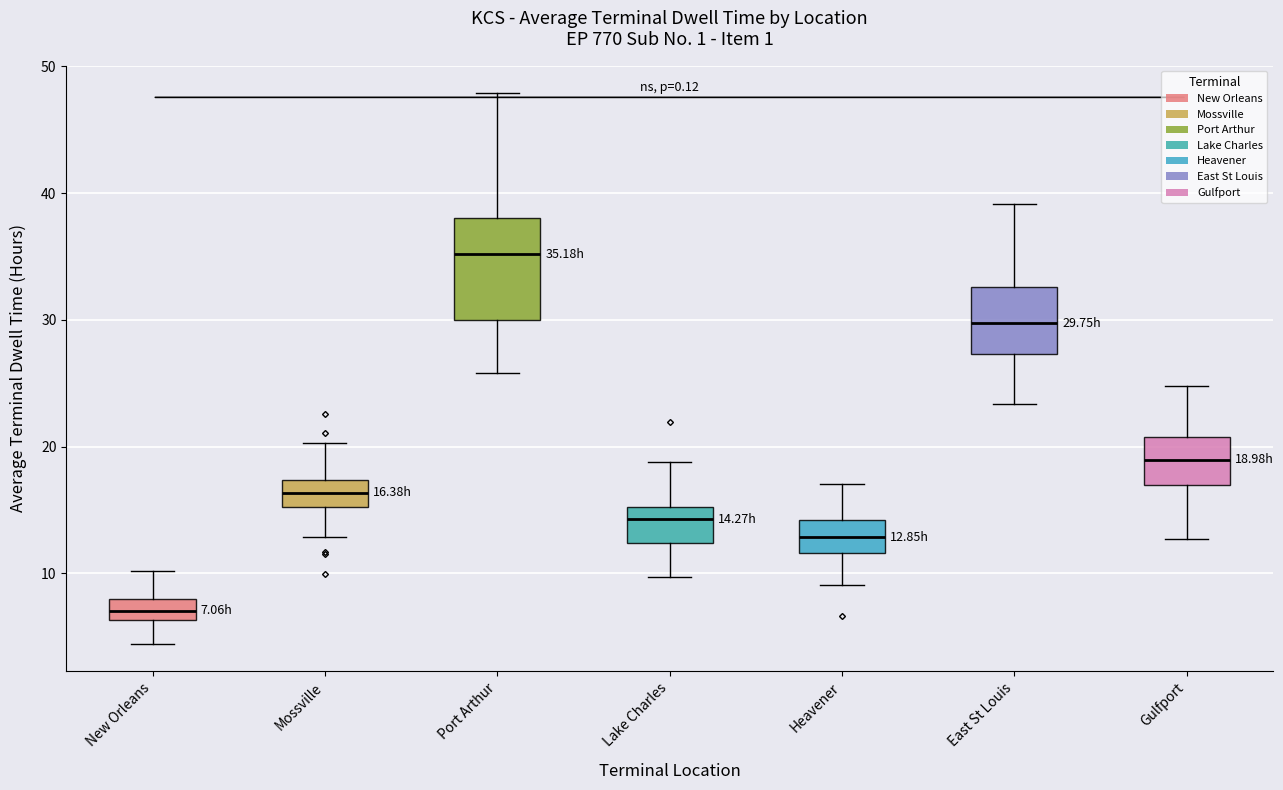

Which box has the lowest median line?

New Orleans